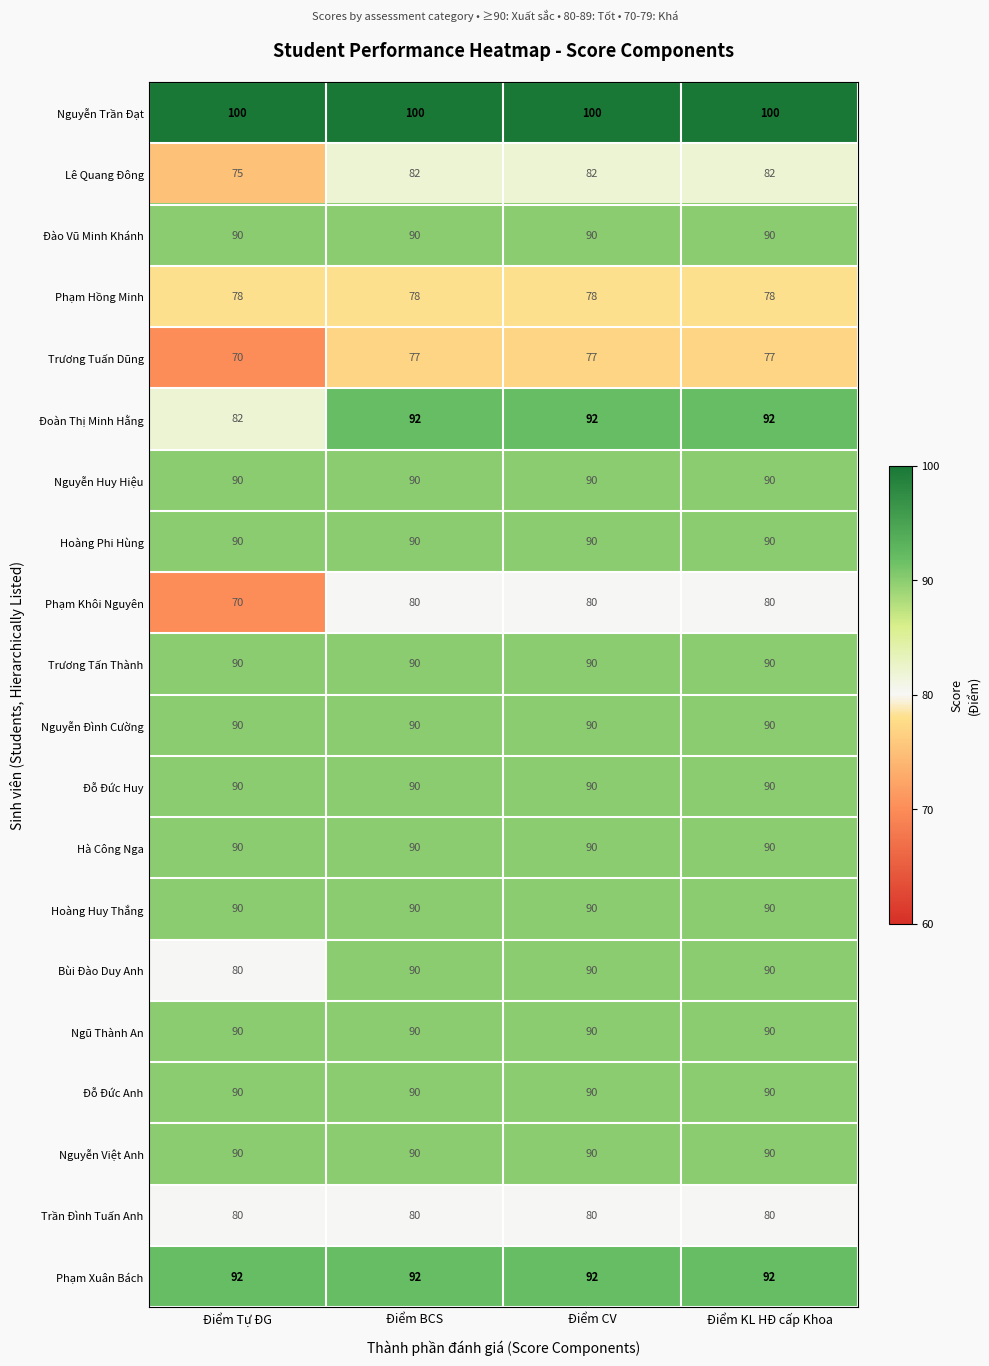

How many Trương Tuấn Dũng values are between 77 and 78?

3